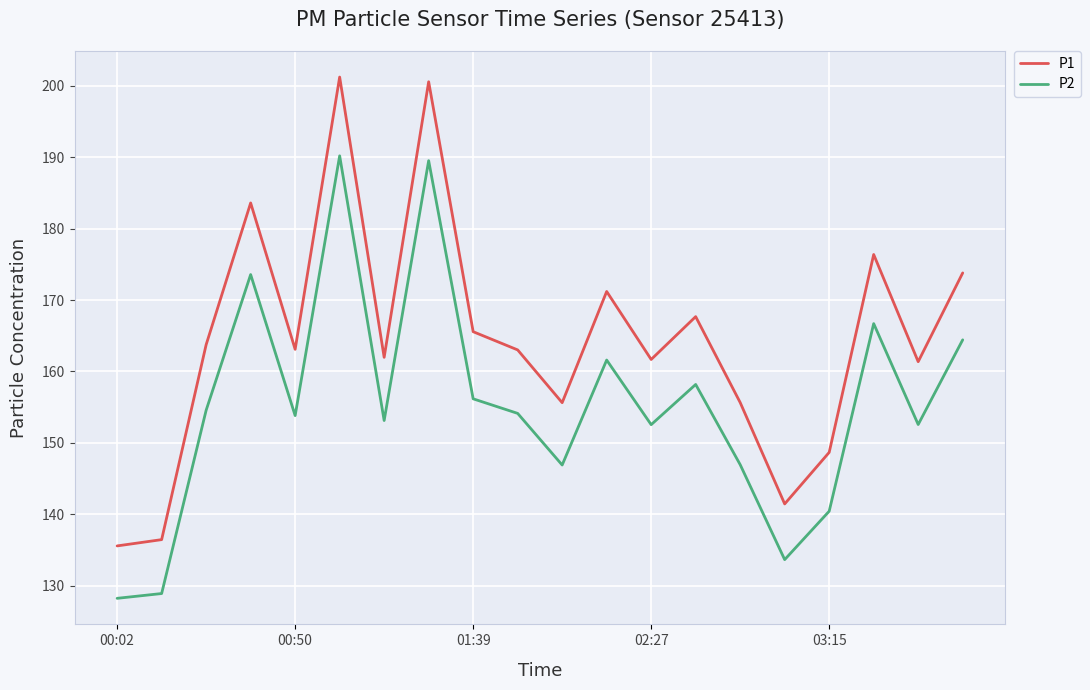

Which series has the largest range (max minus min)?

P1